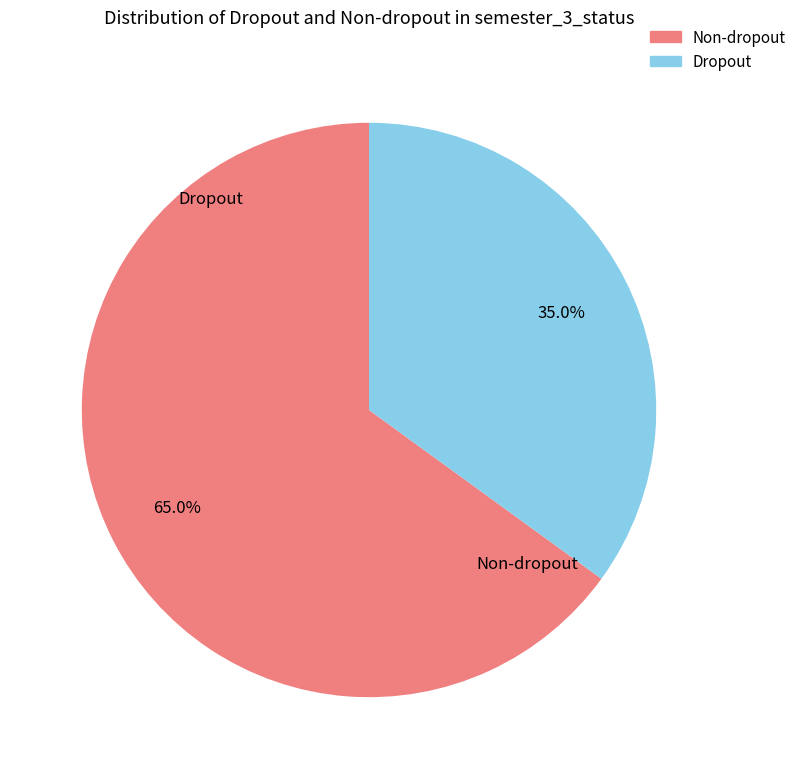

Is there any slice that represents more than half of the pie?

Yes